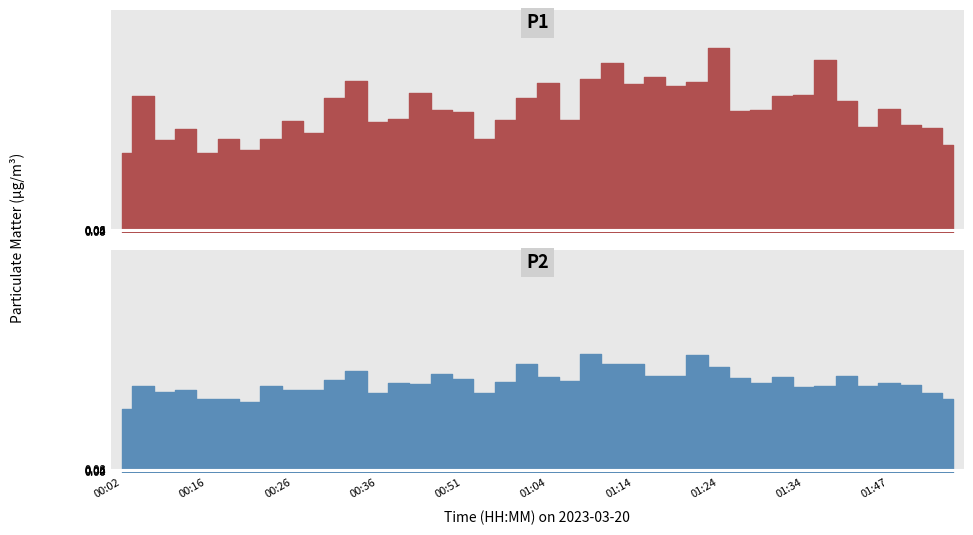

At how many categories does at least one series exceed 3?

32